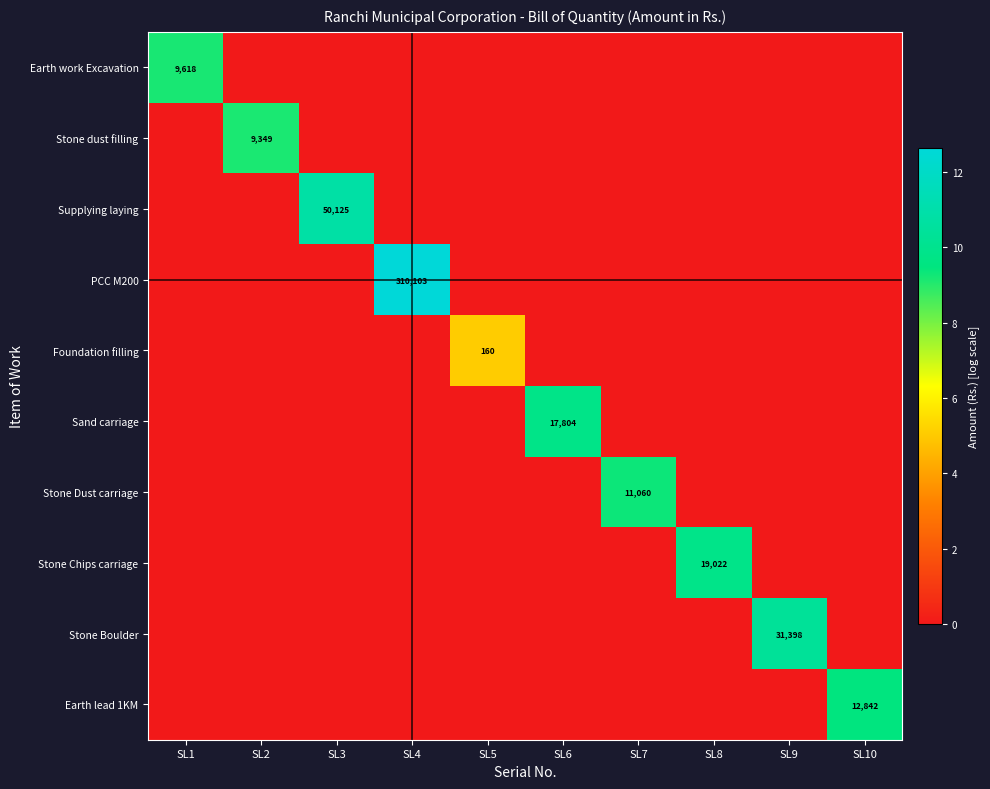

Is the value of Earth lead 1KM at SL7 greater than the value of Sand carriage at SL7?

No